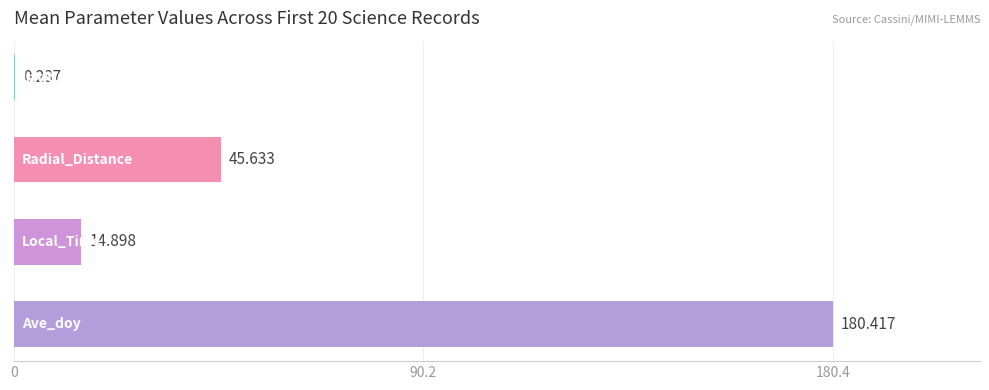

What is the value of the Latitude bar at the 2nd from the left?

0.2